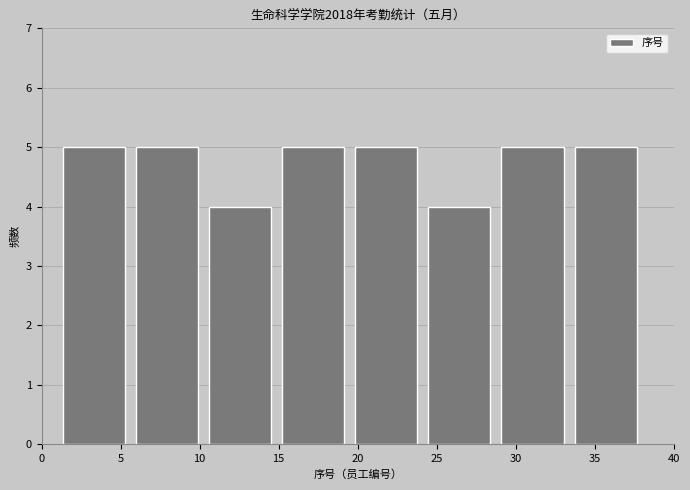

Reading left to right, list every bar in this chart as the range it spans on the x-axis followed by its height. Neither the bar edges nor the heights are printed on the chart, so give them approximately, as read against the axes.

1.0 to 5.5: 5
5.5 to 10.5: 5
10.5 to 15.0: 4
15.0 to 19.5: 5
19.5 to 24.0: 5
24.0 to 29.0: 4
29.0 to 33.5: 5
33.5 to 38.0: 5